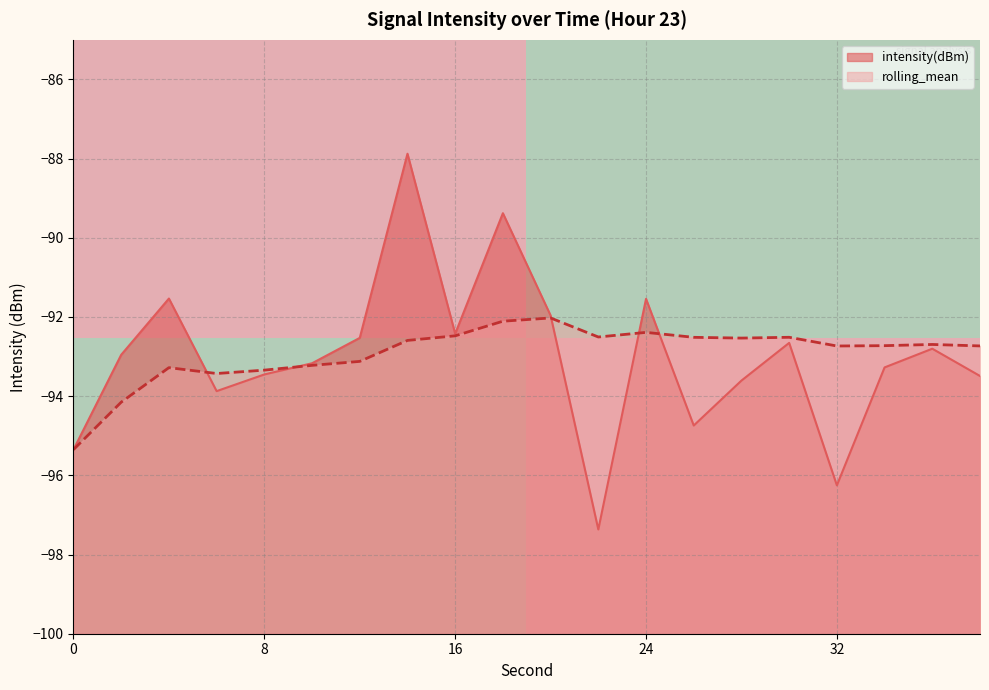

The value of rolling_mean at 32 is -92.7. True or false?

True